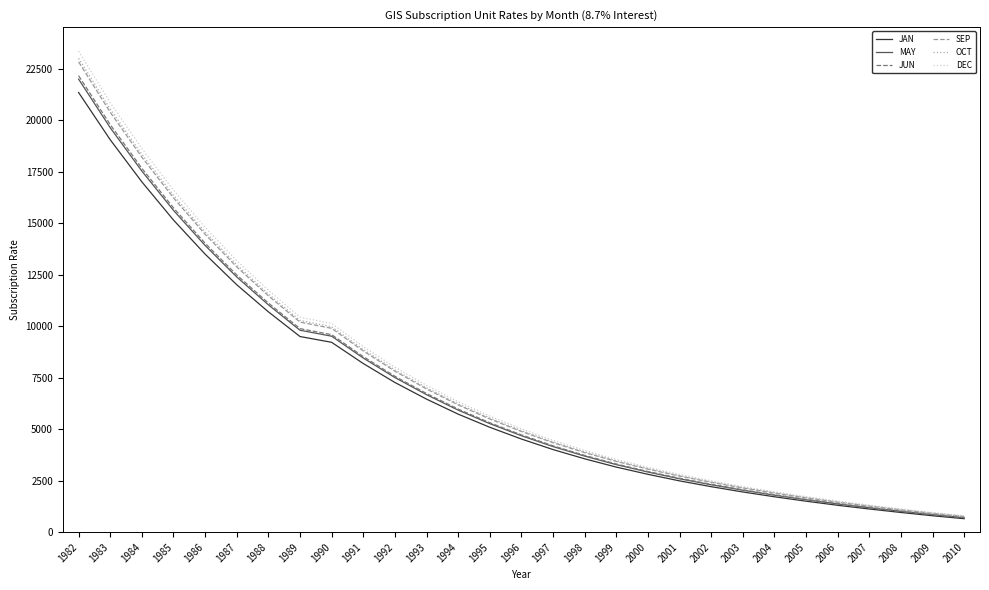

Is it true that JUN equals 9879 at 1989?

True